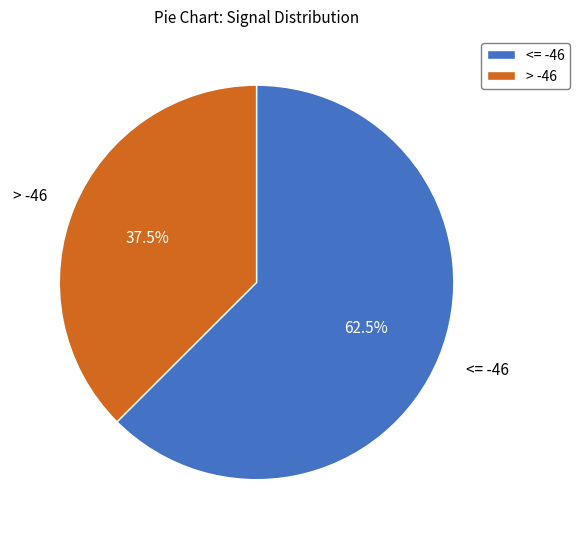

Which category has the biggest portion of the pie?

<= -46